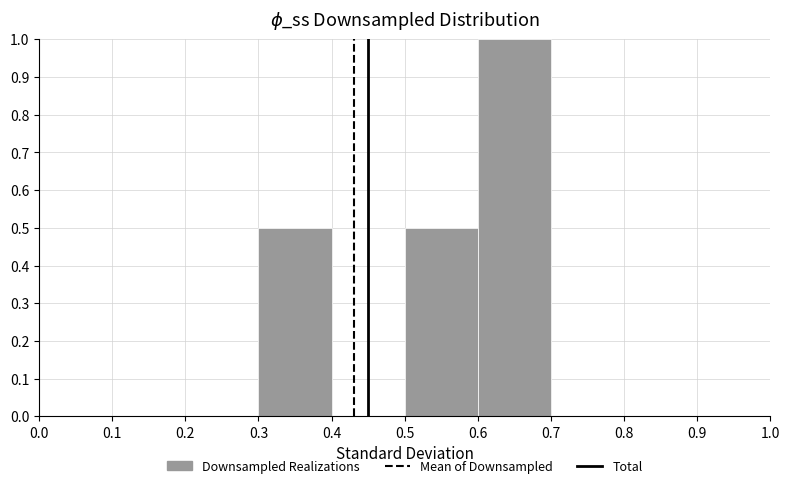

Reading left to right, list every bar in this chart as the range it spans on the x-axis followed by its height. The values are not printed on the chart, so give them approximately, as read against the axis.

0.0 to 0.1: 0
0.1 to 0.2: 0
0.2 to 0.3: 0
0.3 to 0.4: 0.5
0.4 to 0.5: 0
0.5 to 0.6: 0.5
0.6 to 0.7: 1.0
0.7 to 0.8: 0
0.8 to 0.9: 0
0.9 to 1.0: 0